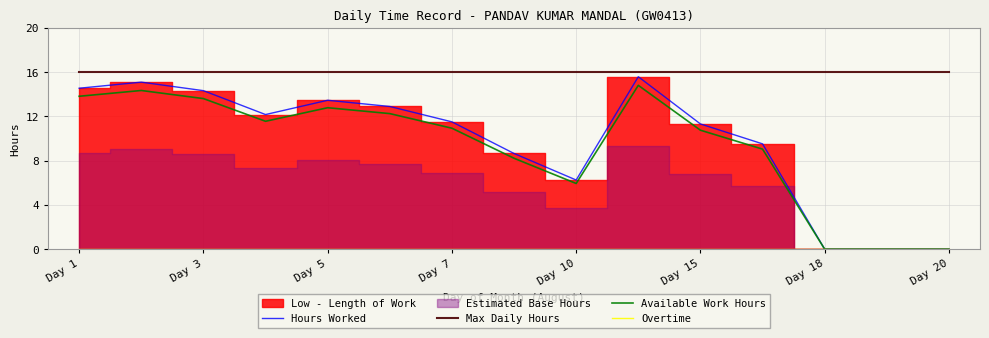

Where is Hours Worked nearest to the value 7?

Day 10